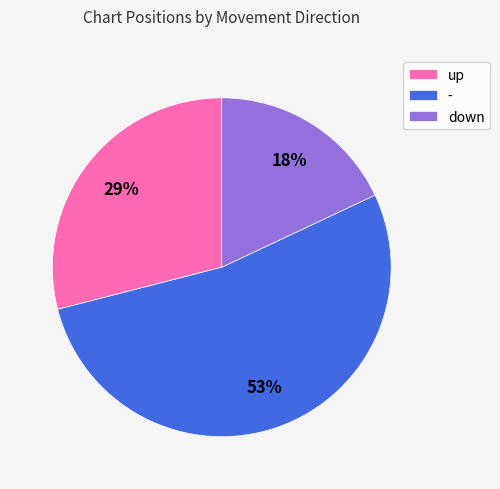

Is it true that up is 14% of the pie?

False